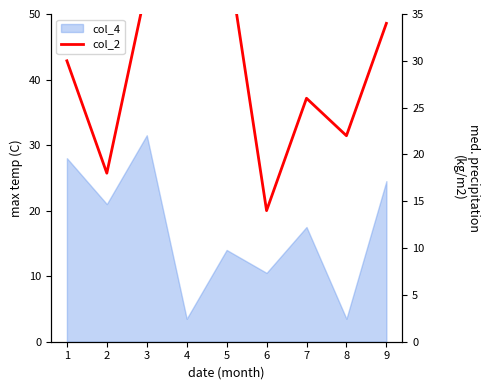

What is the average value?

30